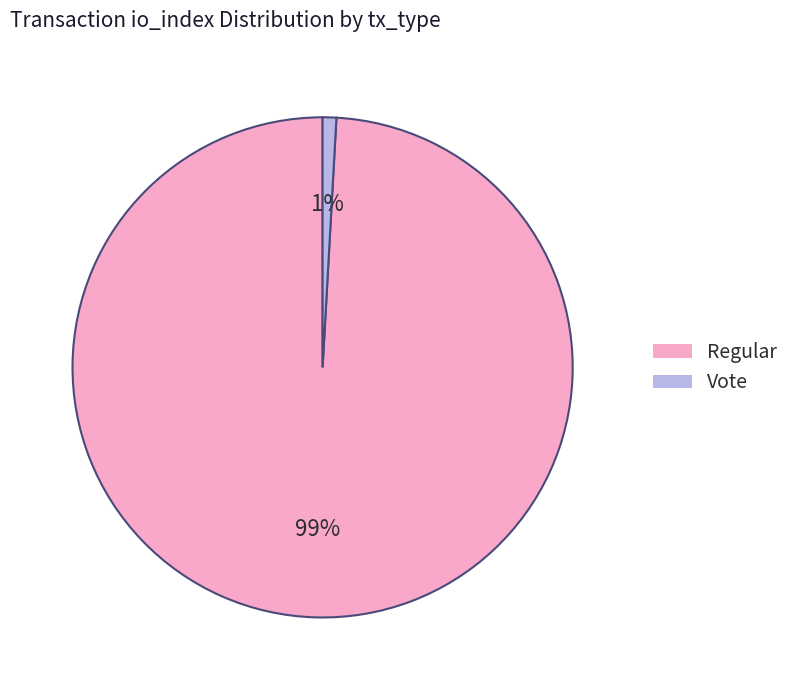

To the nearest percent, what is the difference between the largest and smallest slice percentages?

98%